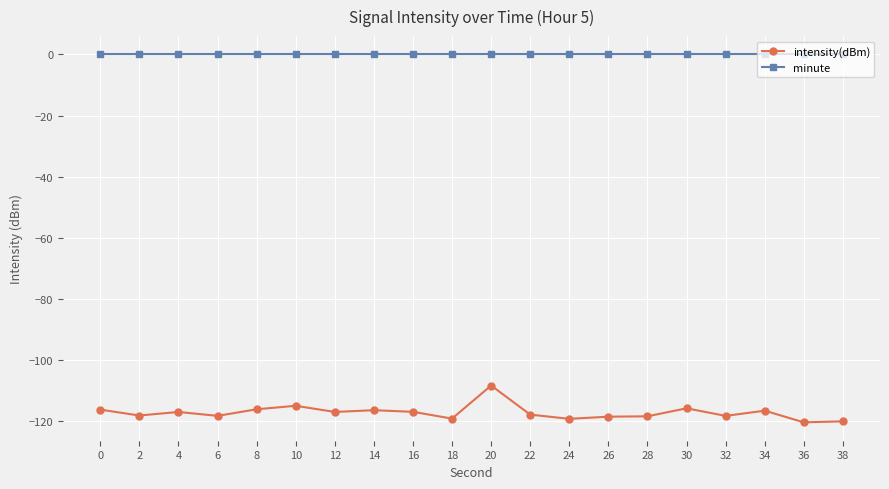

True or false: minute and intensity(dBm) cross at least once.

False